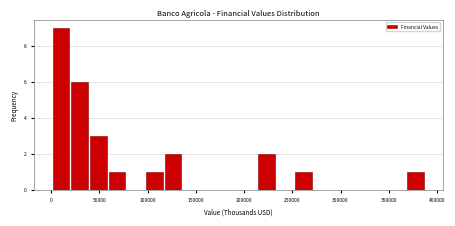

Read against the x-axis, roughly where is the centre of the tallest bar?

10000